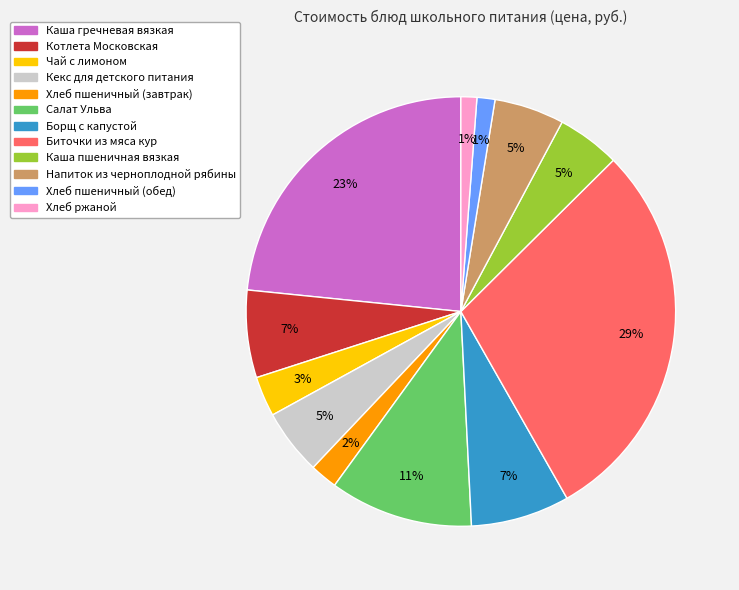

Do Хлеб ржаной and Биточки из мяса кур together represent more than half of the pie?

No